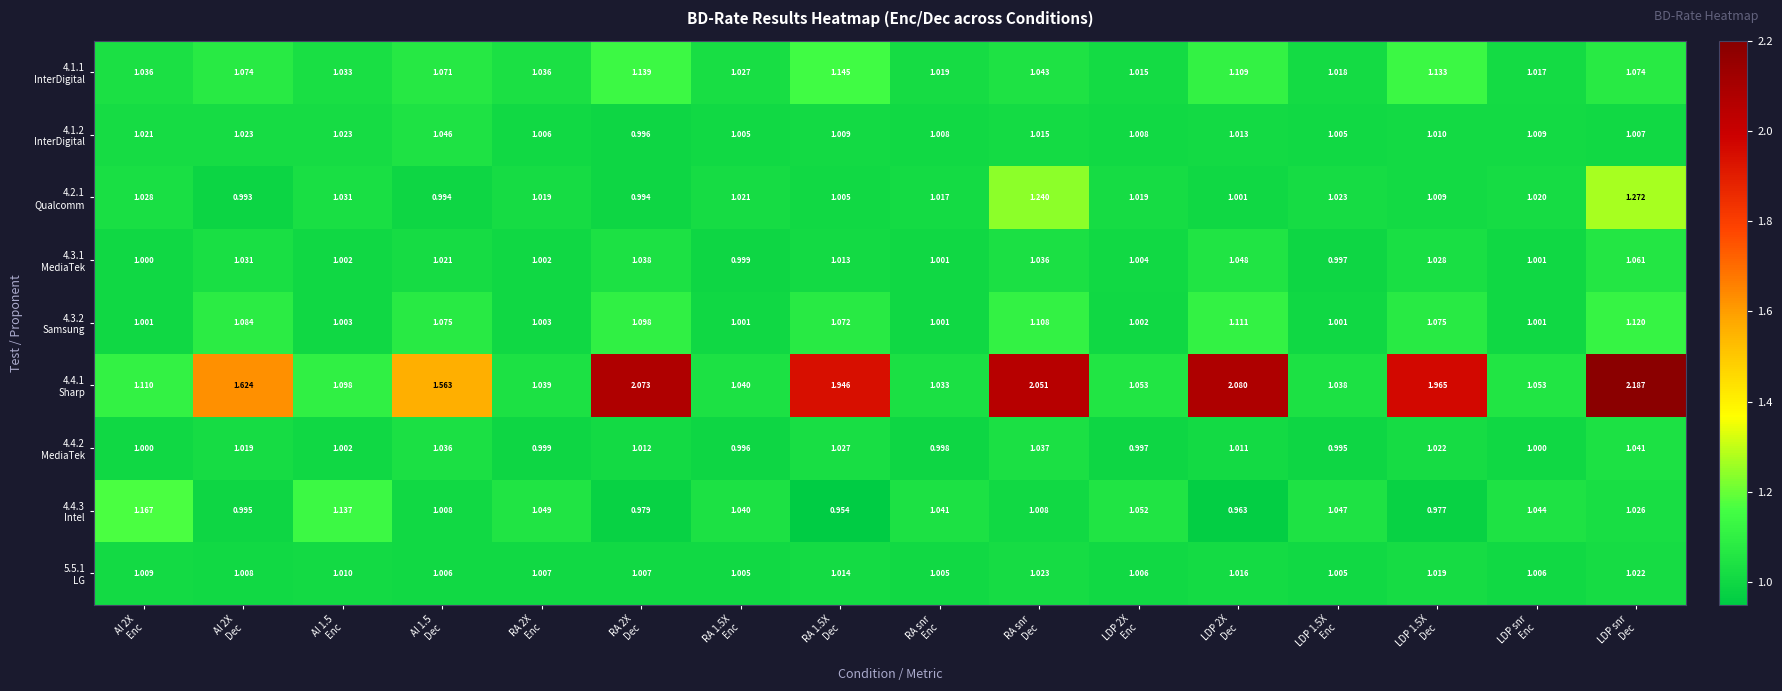

How many distinct data groups are displayed?

9